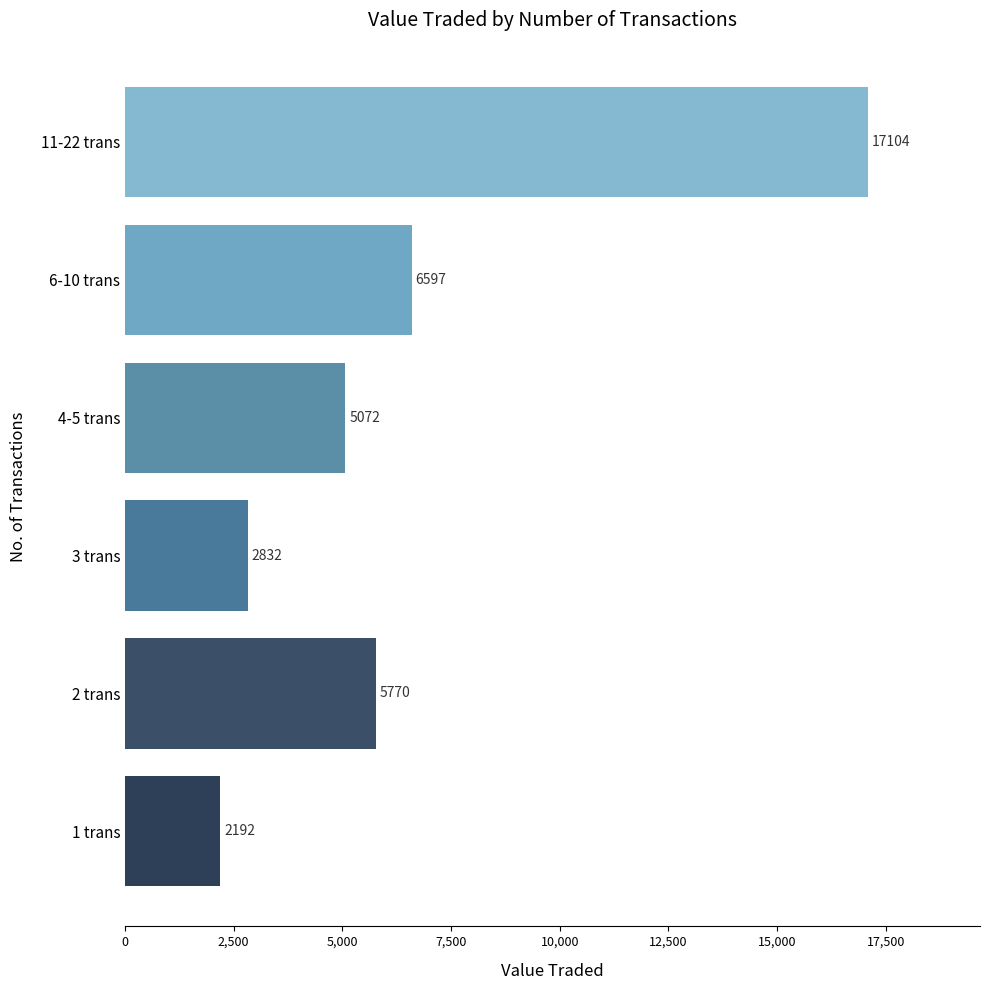

List the labels in order of value, largest first.

11-22 trans, 6-10 trans, 2 trans, 4-5 trans, 3 trans, 1 trans